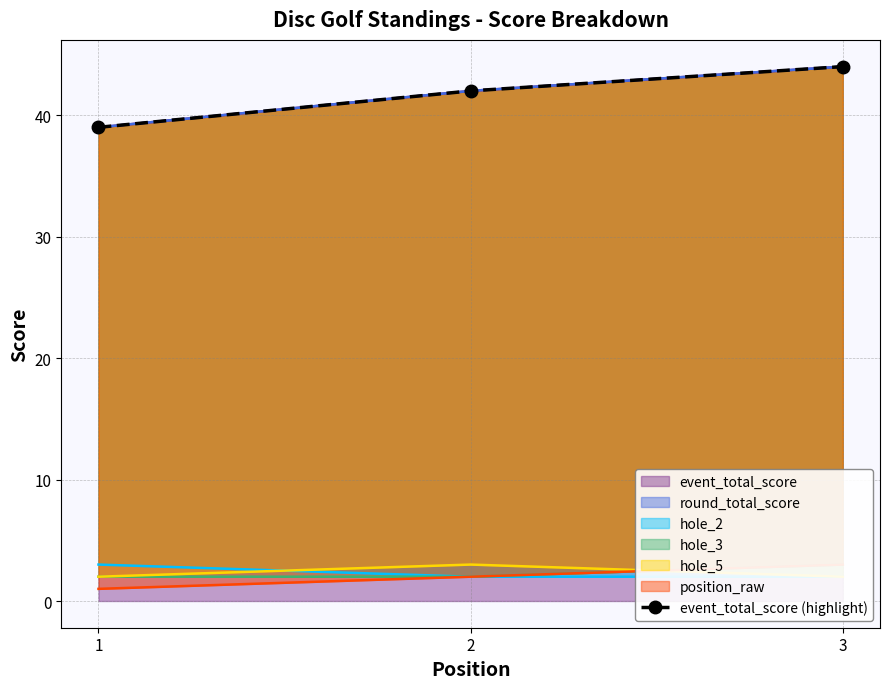

What is the difference between the second highest and minimum values?

3